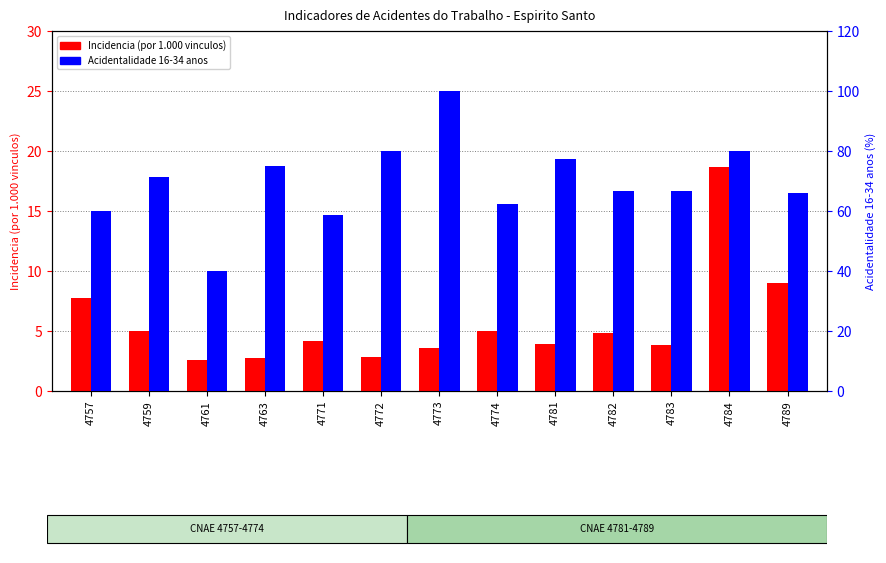

What is the average value of the Incidencia (por 1.000 vinculos) series?

5.7